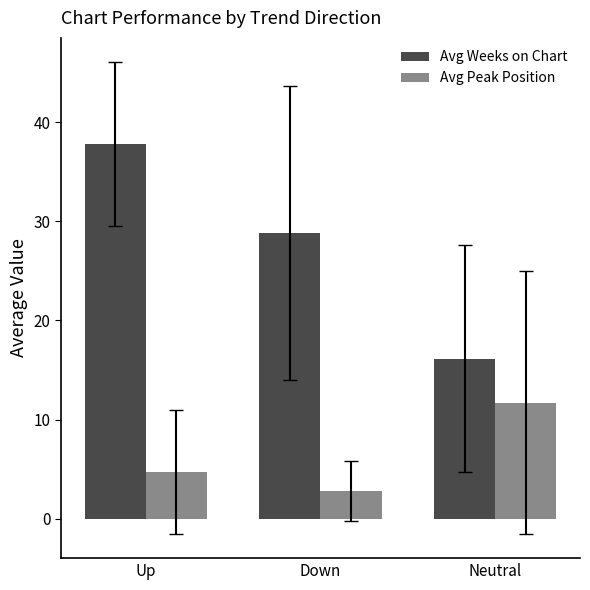

What is the difference between the second highest and minimum values in the Avg Peak Position series?

1.9